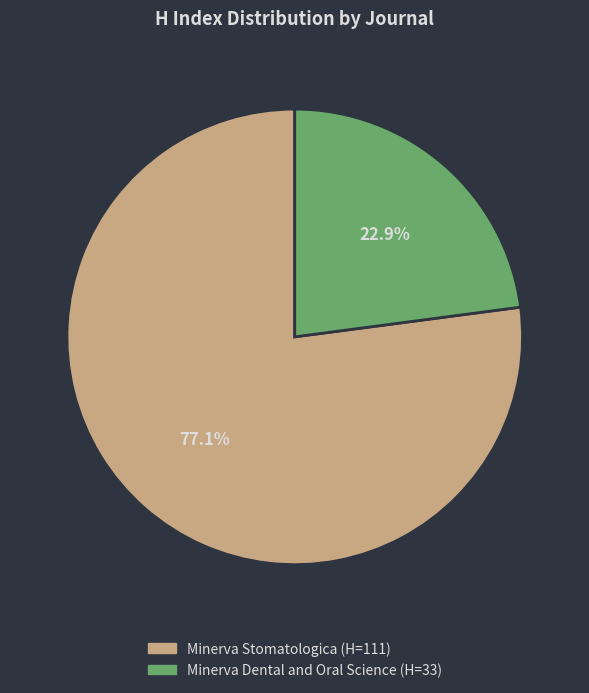

Combined, do Minerva Stomatologica and Minerva Dental and Oral Science account for over 50%?

Yes